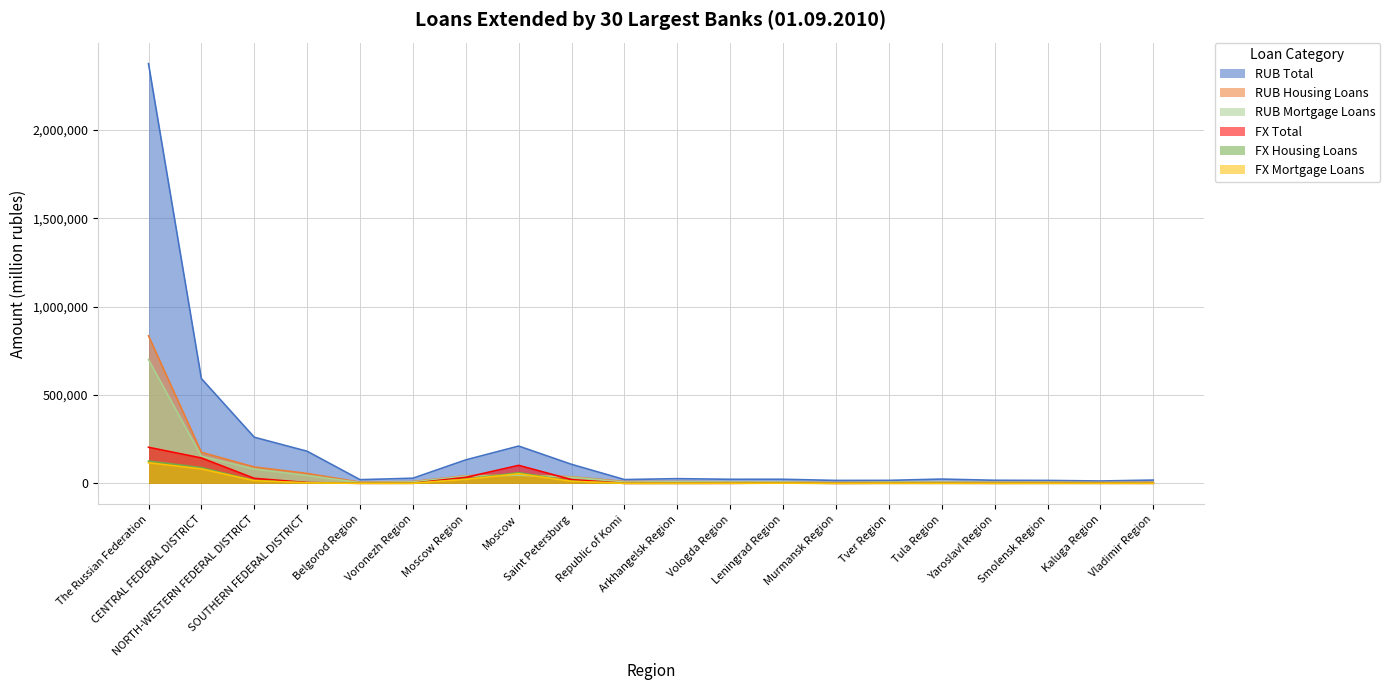

Reading right to left, list all the values displayed in this chart.

RUB Total: 18599	13467	16626	17467	24295	16913	16629	23135	23051	26671	21504	107588	210978	132823	29131	20853	181629	260989	592821	2374619
RUB Housing Loans: 6700	4670	6784	6078	7229	7009	4024	8198	8701	10447	10083	37117	48695	42706	10161	6535	56046	92505	175647	834675
RUB Mortgage Loans: 4660	4005	5950	5275	6496	6867	3303	7312	7180	8855	7152	35084	46040	40598	7980	4145	44488	80884	153786	700598
FX Total: 602	664	920	535	924	719	322	2421	534	417	252	21224	101857	33849	796	571	4442	28419	143644	204098
FX Housing Loans: 432	481	333	337	492	575	192	1355	453	218	168	12248	60633	23628	475	448	2788	15995	89414	126178
FX Mortgage Loans: 375	448	243	324	468	567	166	1284	450	212	156	11501	54361	22330	439	439	2736	15017	81515	116502